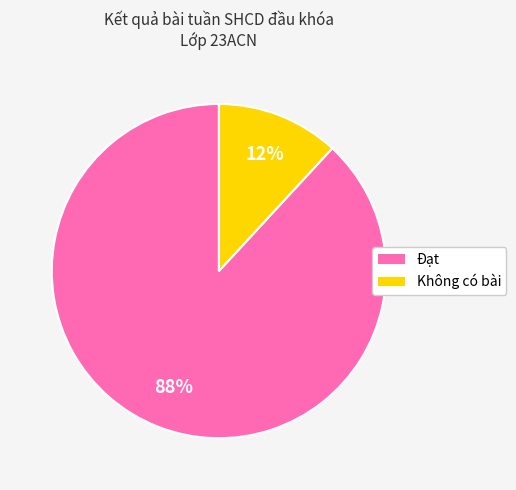

Does any single category account for the majority?

Yes